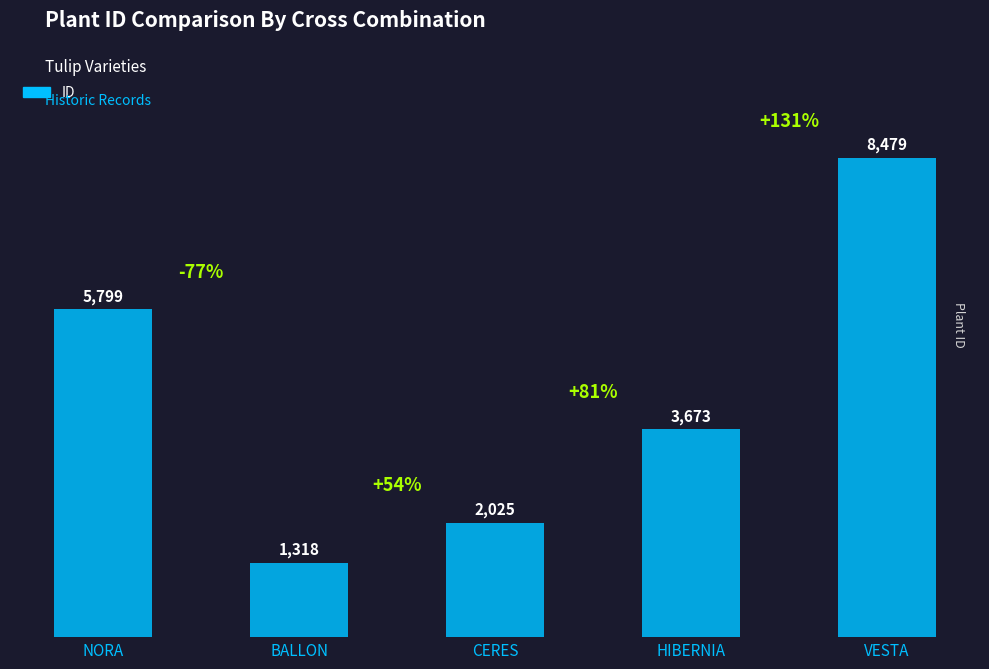

What is the difference between the maximum and second lowest values?

6454